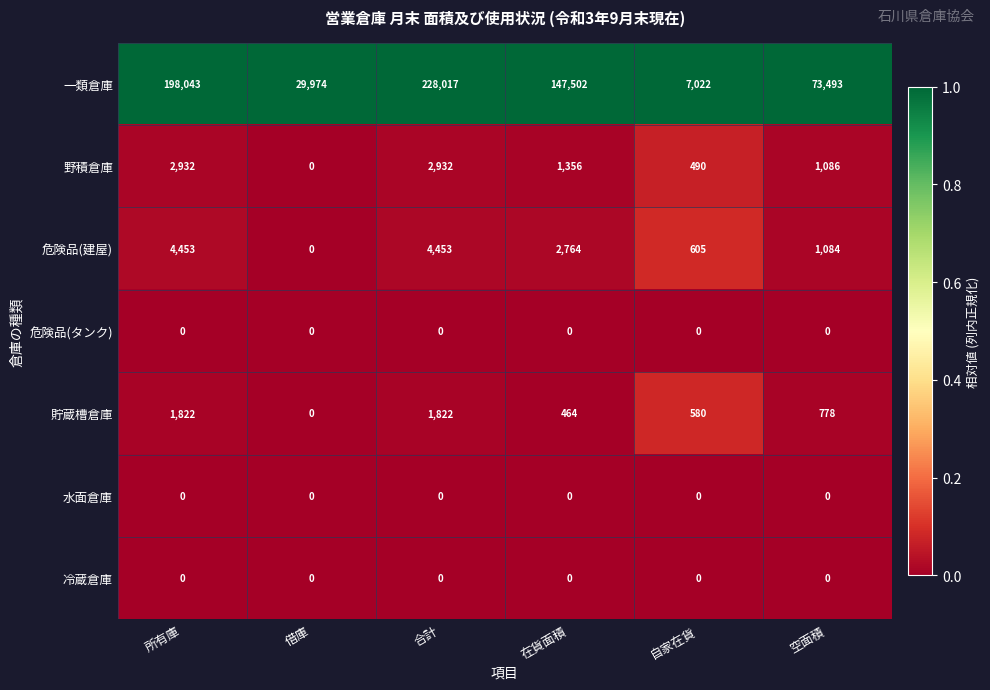

The value of 水面倉庫 at 合計 is 0. True or false?

True